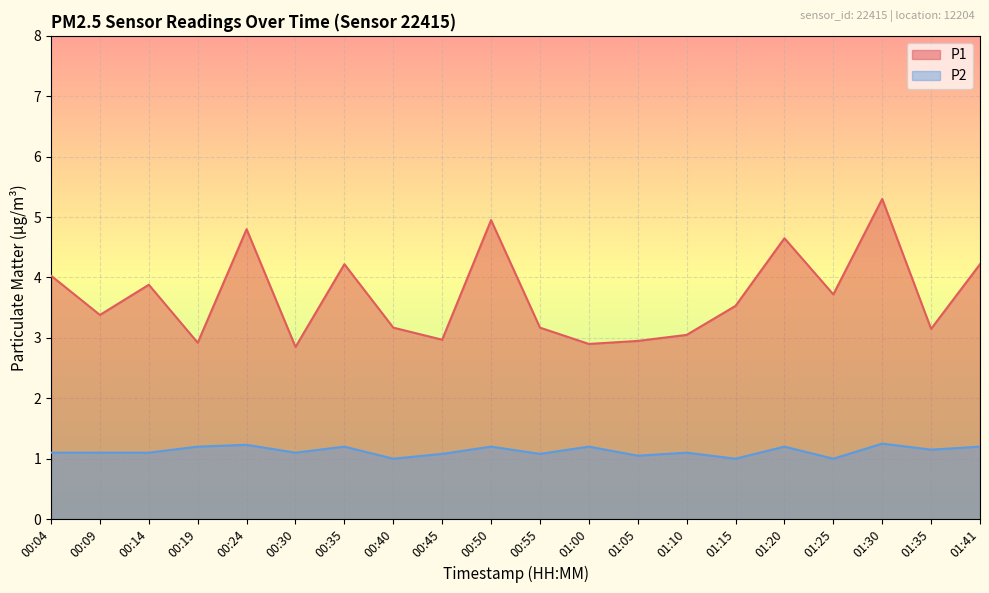

What is the difference between the maximum and minimum values in the P1 series?

2.4